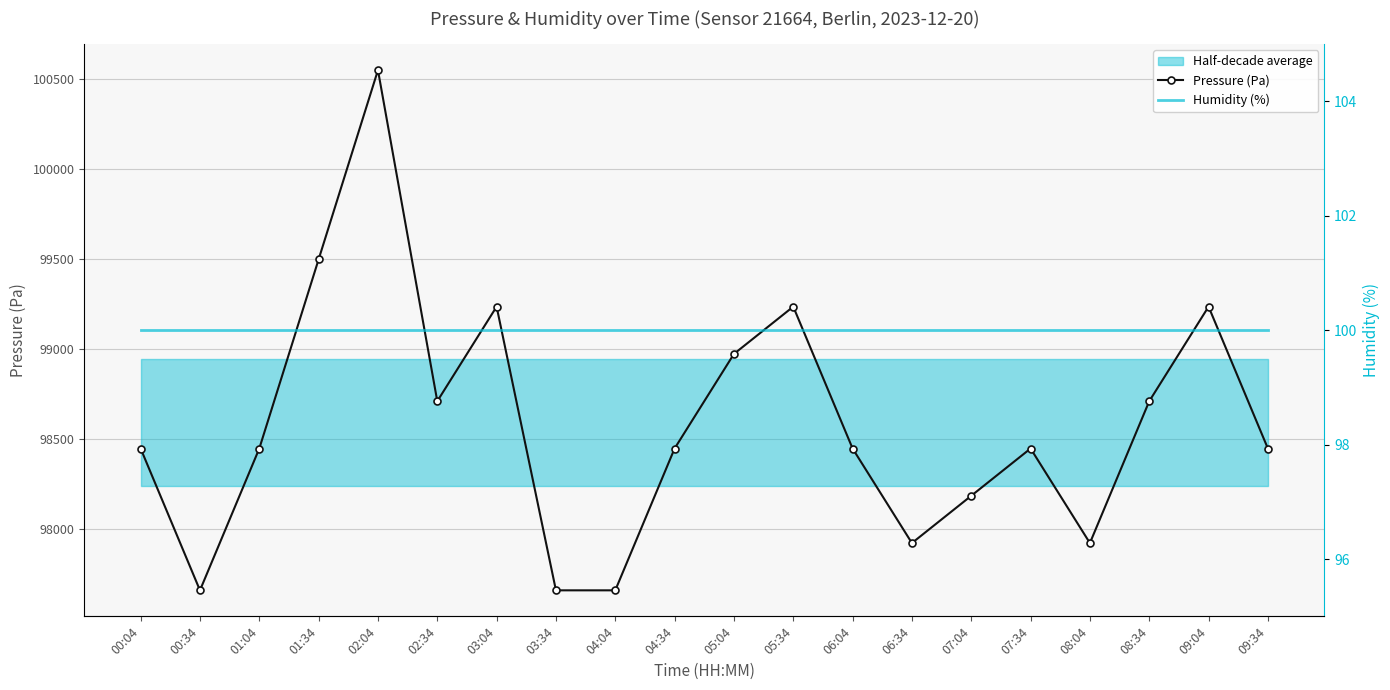

What is the label of the 14th point from the left?

06:34